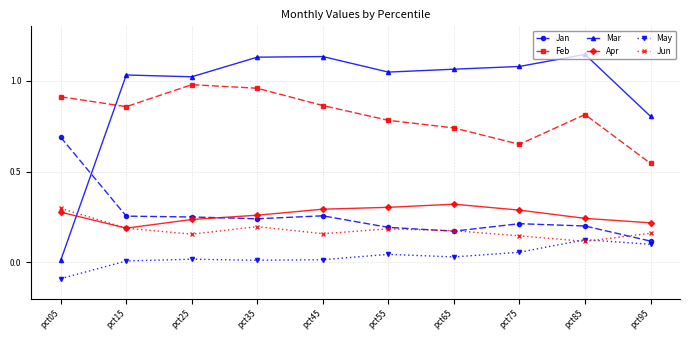

Which series has the largest range (max minus min)?

Mar